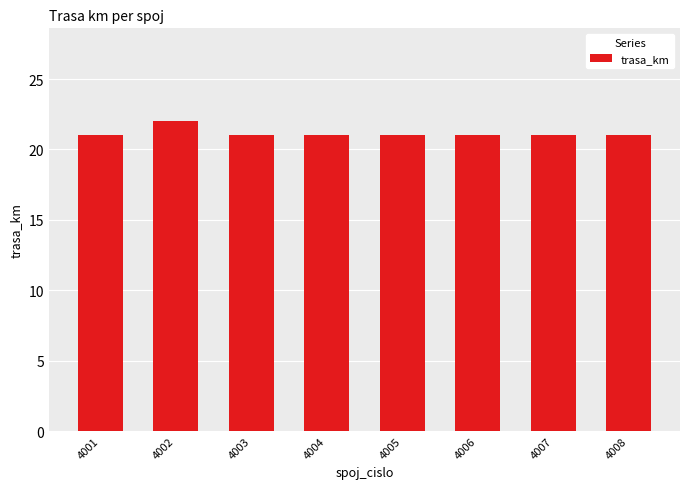

What is the smallest value displayed?

21